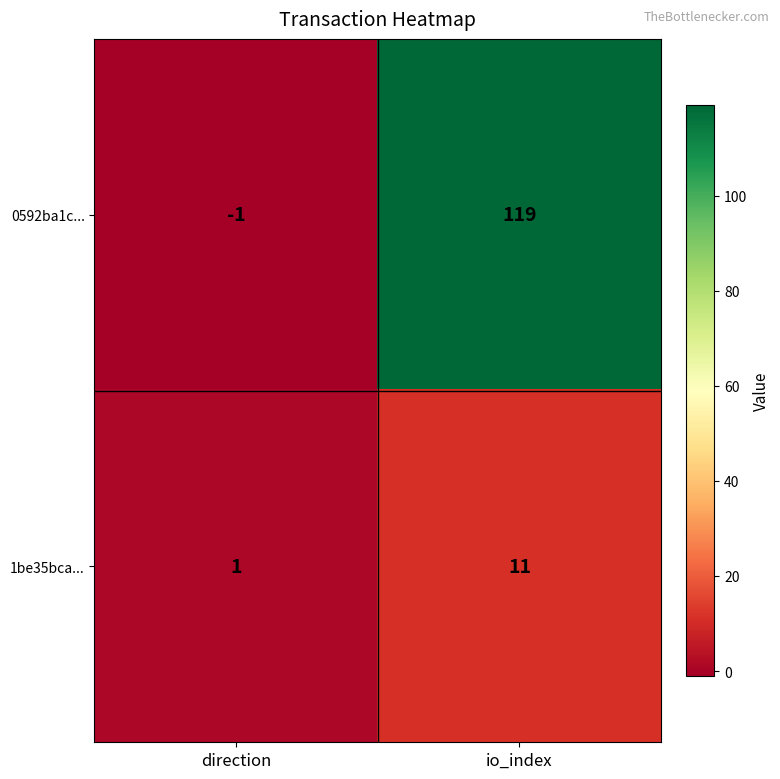

What is the difference between the maximum and minimum values in the 1be35bca... series?

10